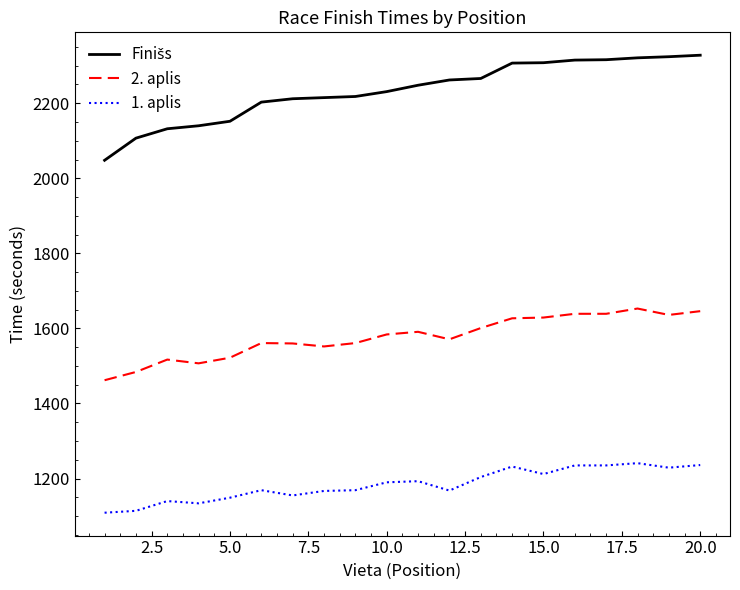

True or false: 2. aplis and 1. aplis intersect in this chart.

False